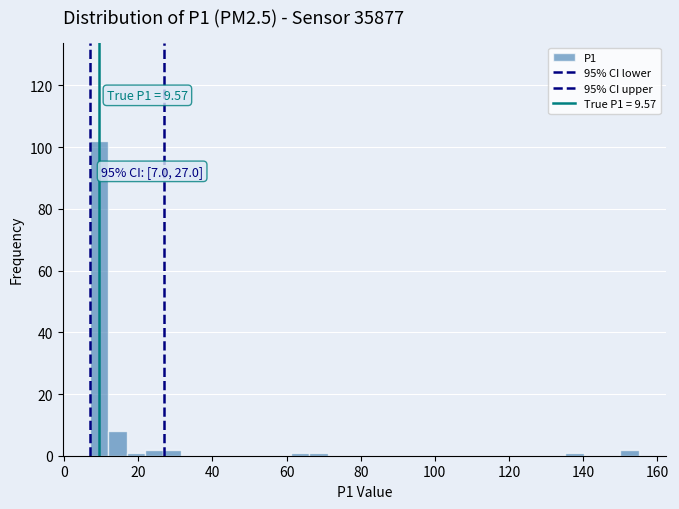

Read against the x-axis, roughly where is the centre of the tallest bar?

10